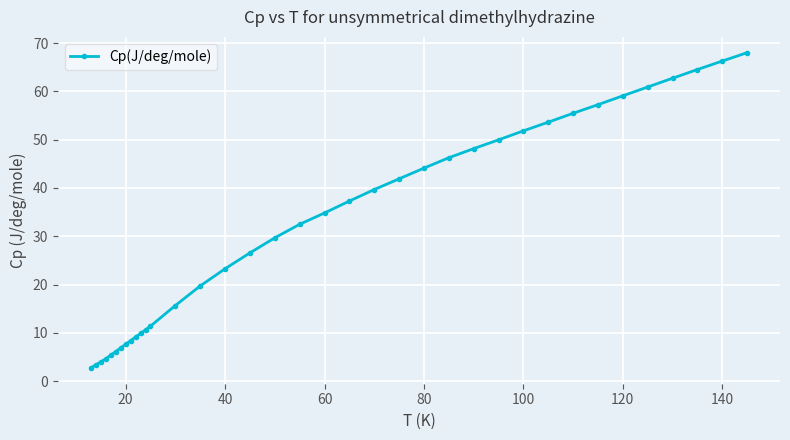

What is the smallest value displayed?

2.7